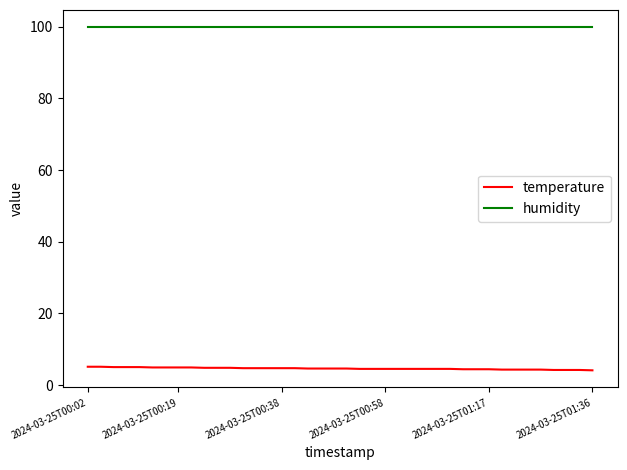

List the series in order of their overall mean, lowest first.

temperature, humidity